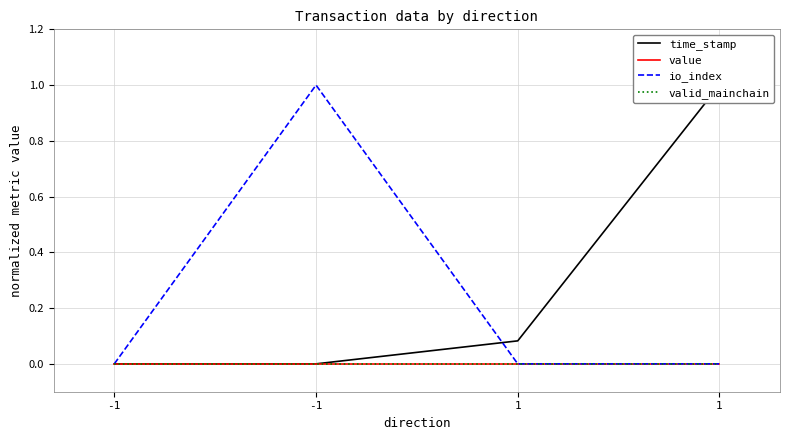

The value of valid_mainchain at -1 is 0.0. True or false?

True